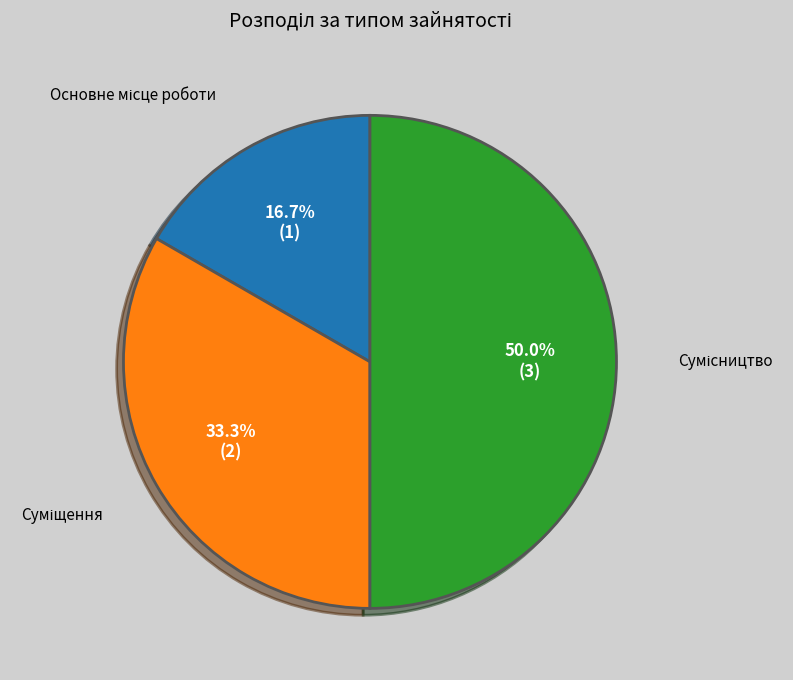

How many segments does this pie chart have?

3